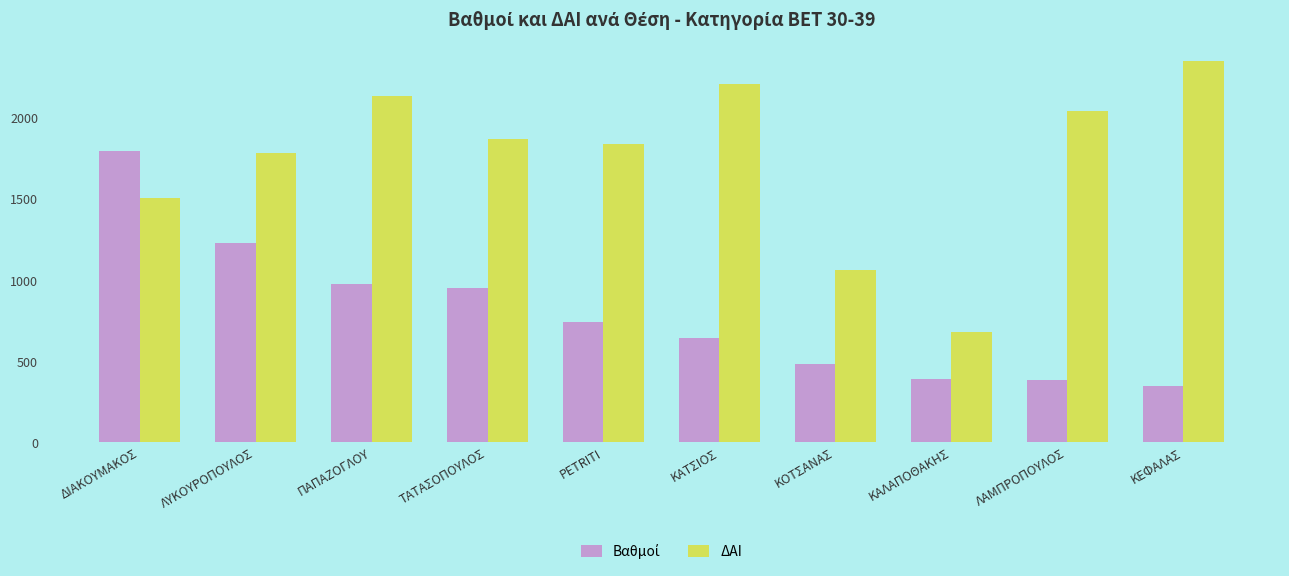

At which category is the sum across all series the highest?

ΔΙΑΚΟΥΜΑΚΟΣ